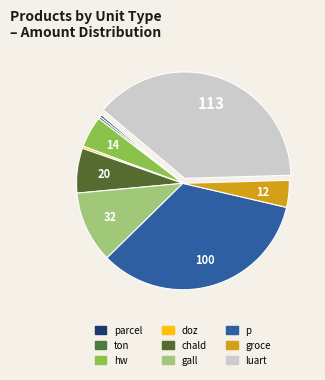

What is the change in value from hw to doz?

-13